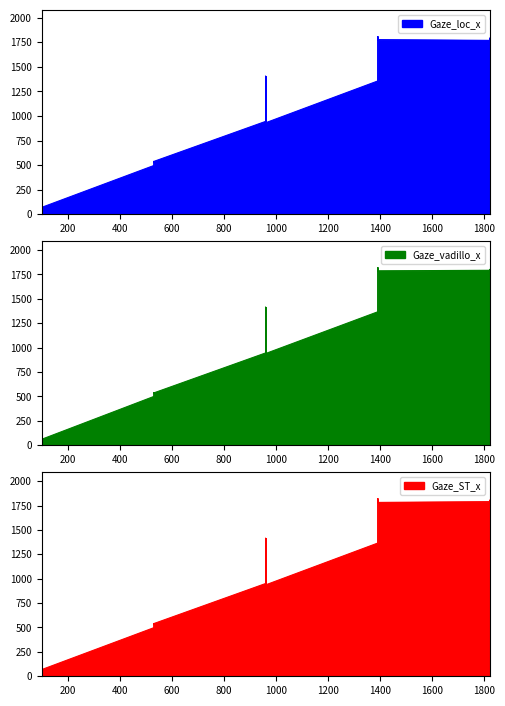

At which category is the sum across all series the highest?

1820